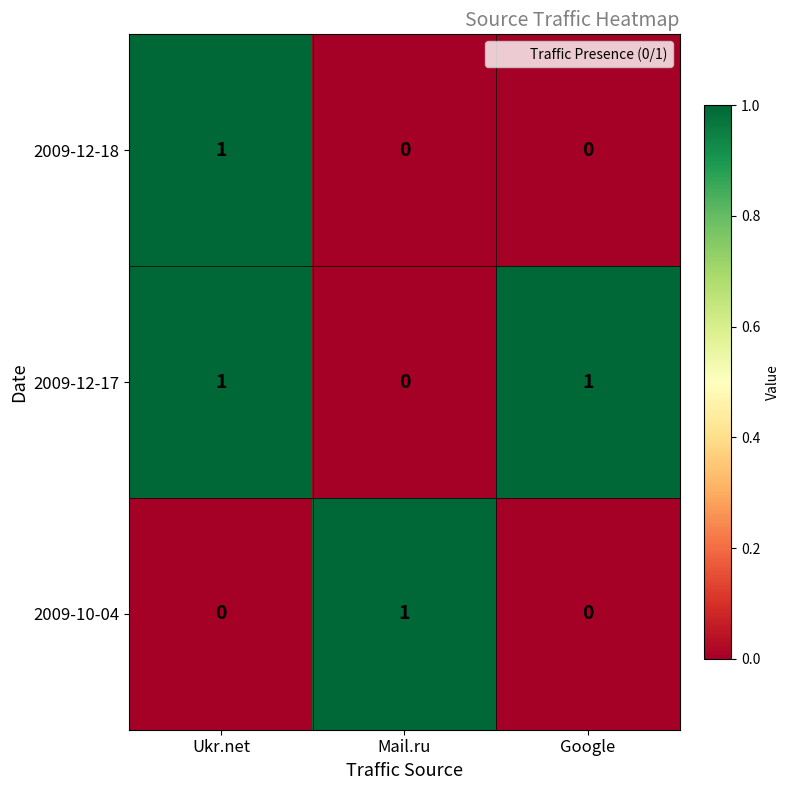

At how many categories does at least one series exceed 0?

3